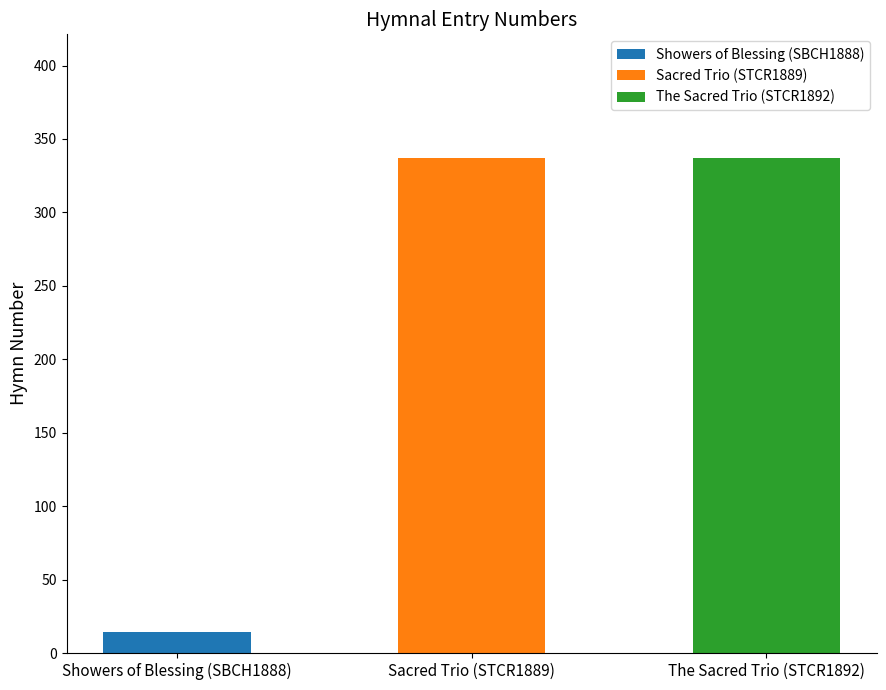

What is the label of the 2nd bar from the left?

Sacred Trio (STCR1889)